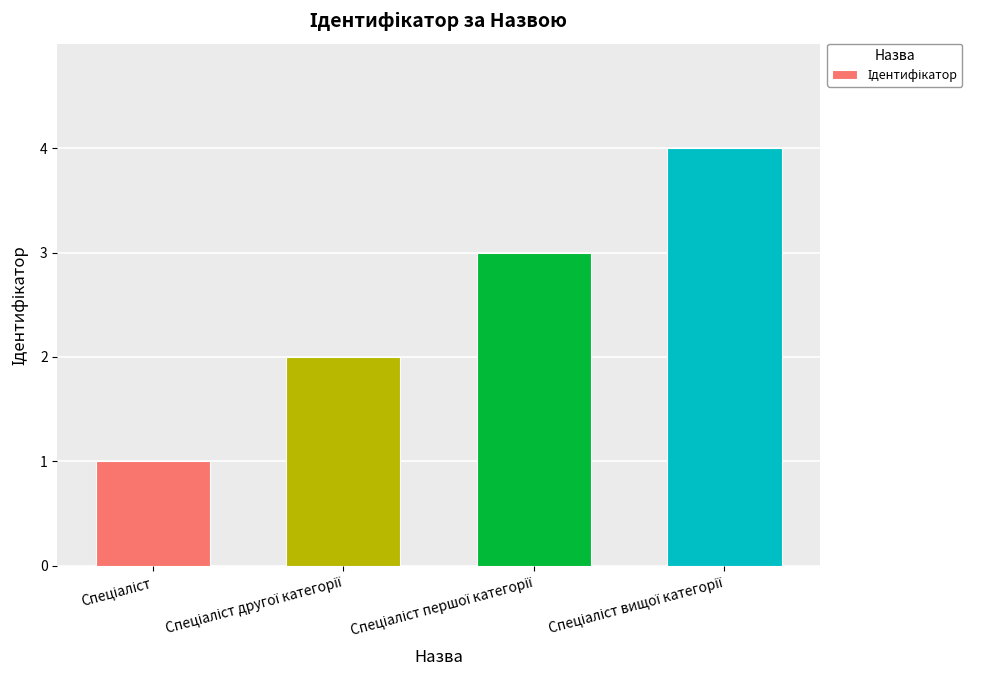

What is the sum of all values?

10